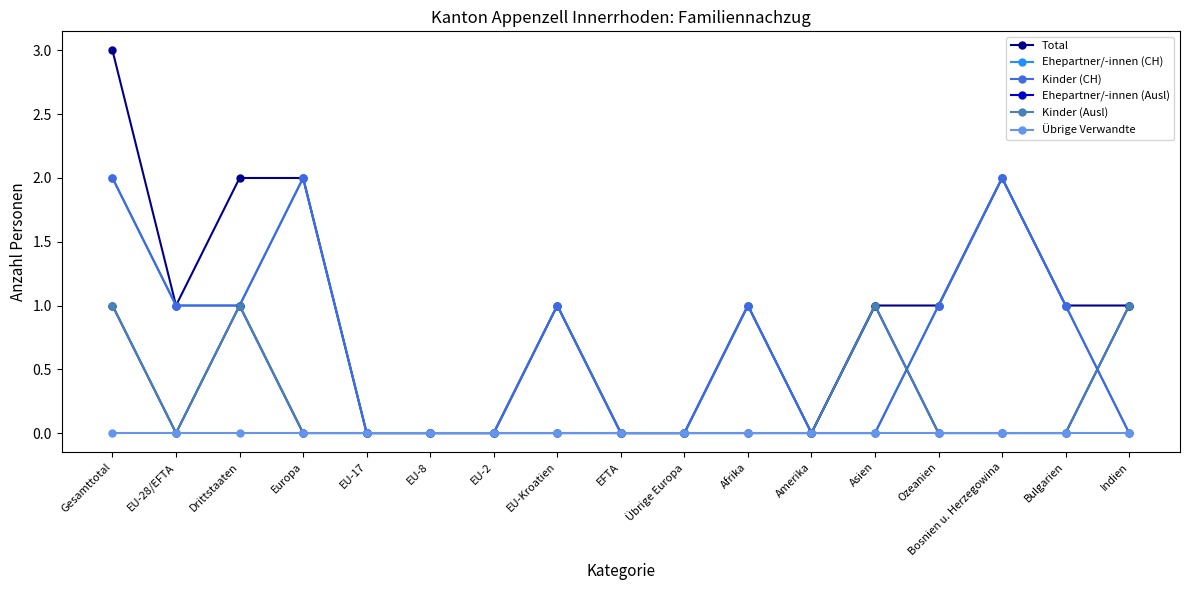

Between Asien and EU-8, which is larger?

Asien